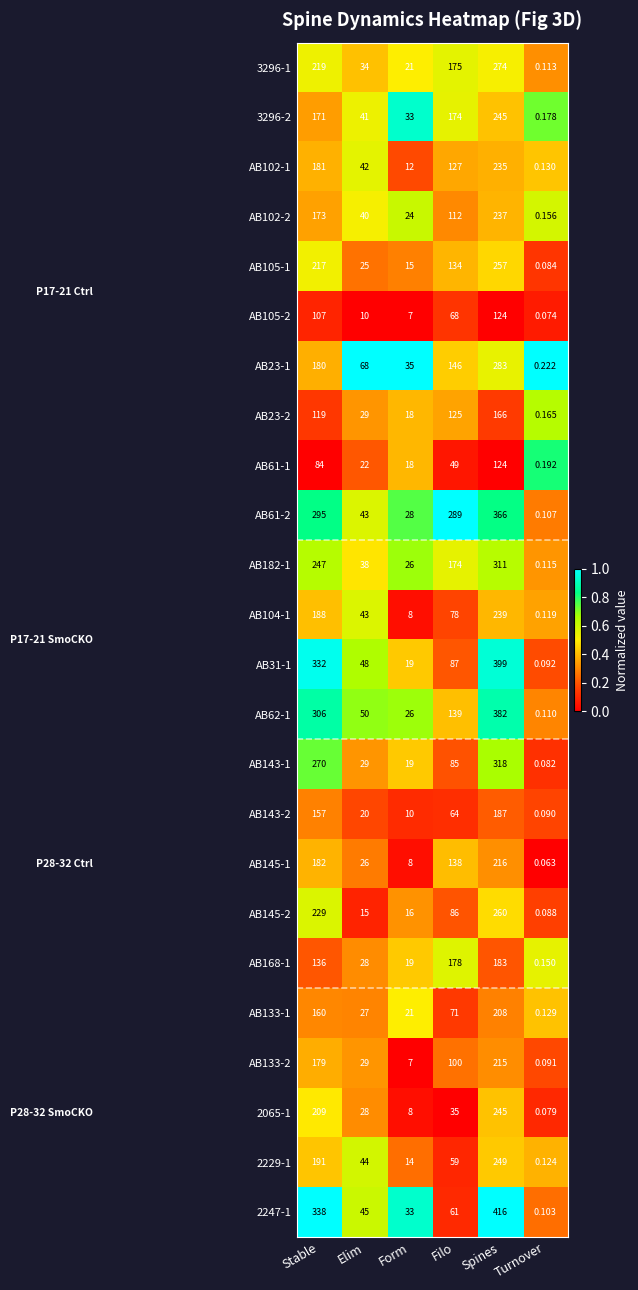

Is the value of AB31-1 at Spines greater than the value of 2247-1 at Form?

Yes